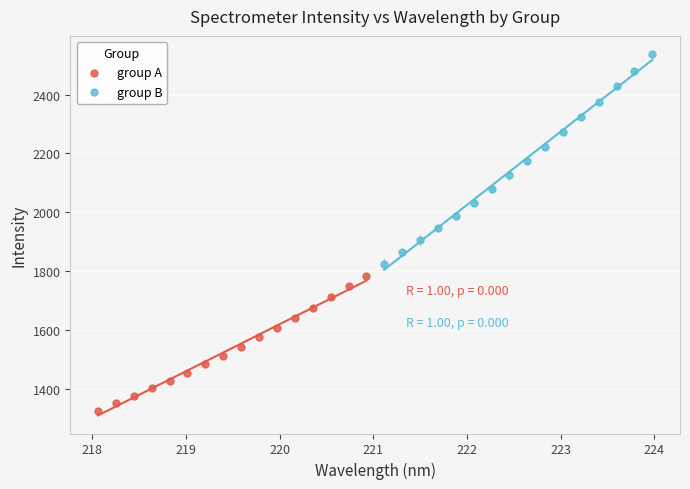

What are all the series names shown in the legend?

group A, group B